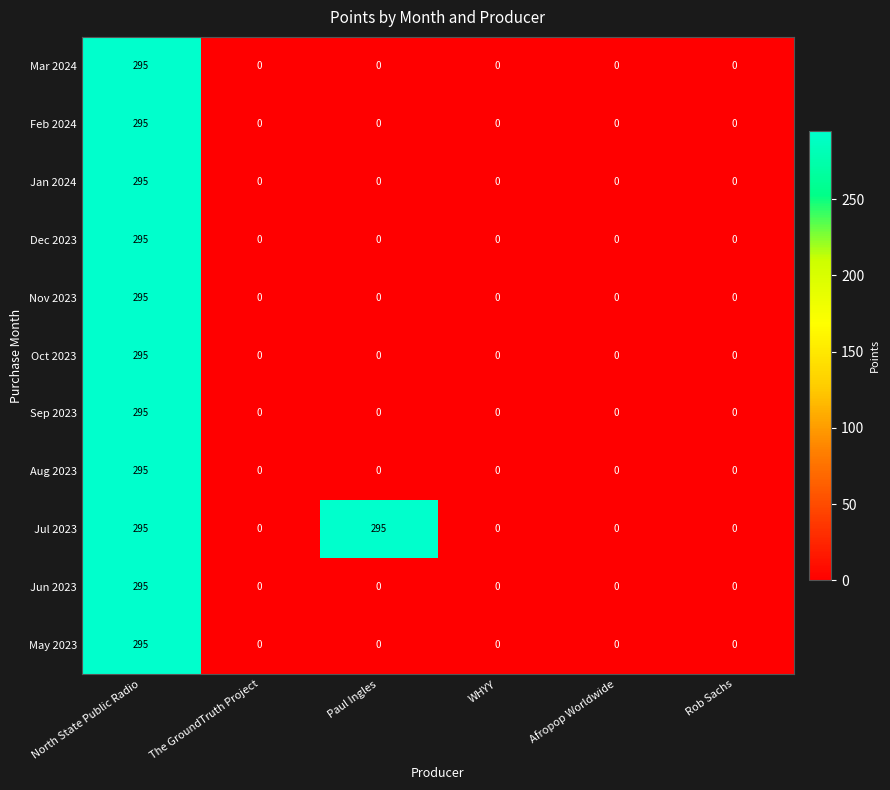

What is the average value of the Dec 2023 series?

49